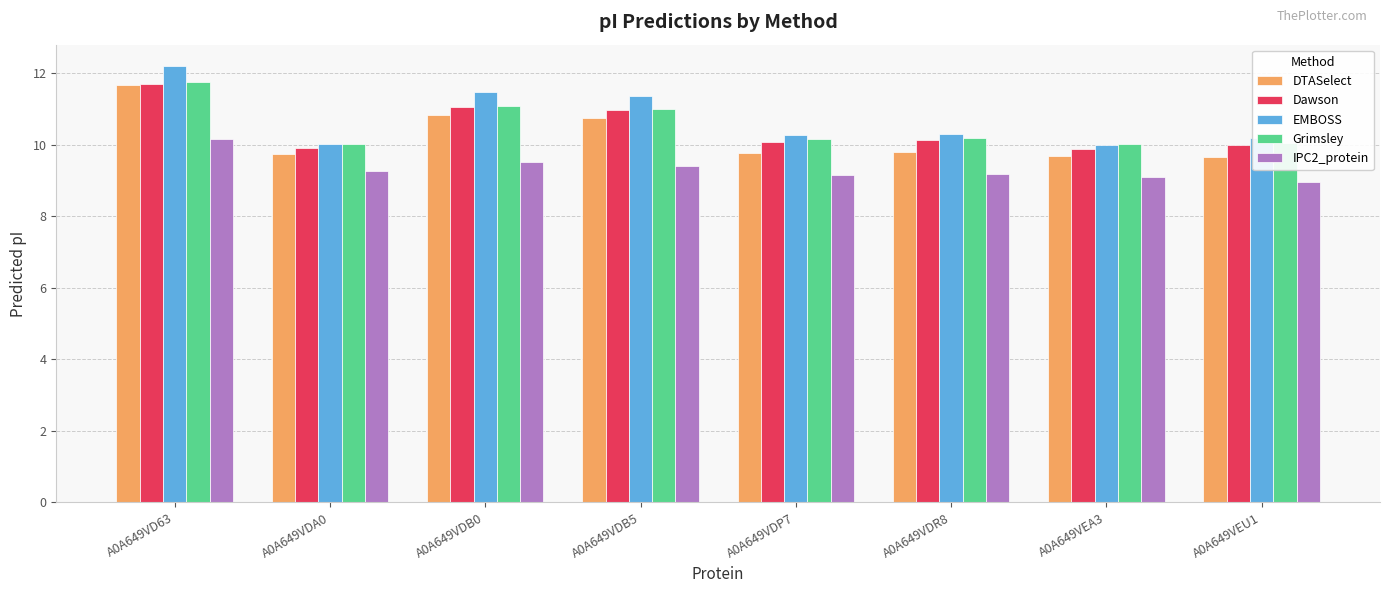

What is the maximum value for IPC2_protein?

10.2